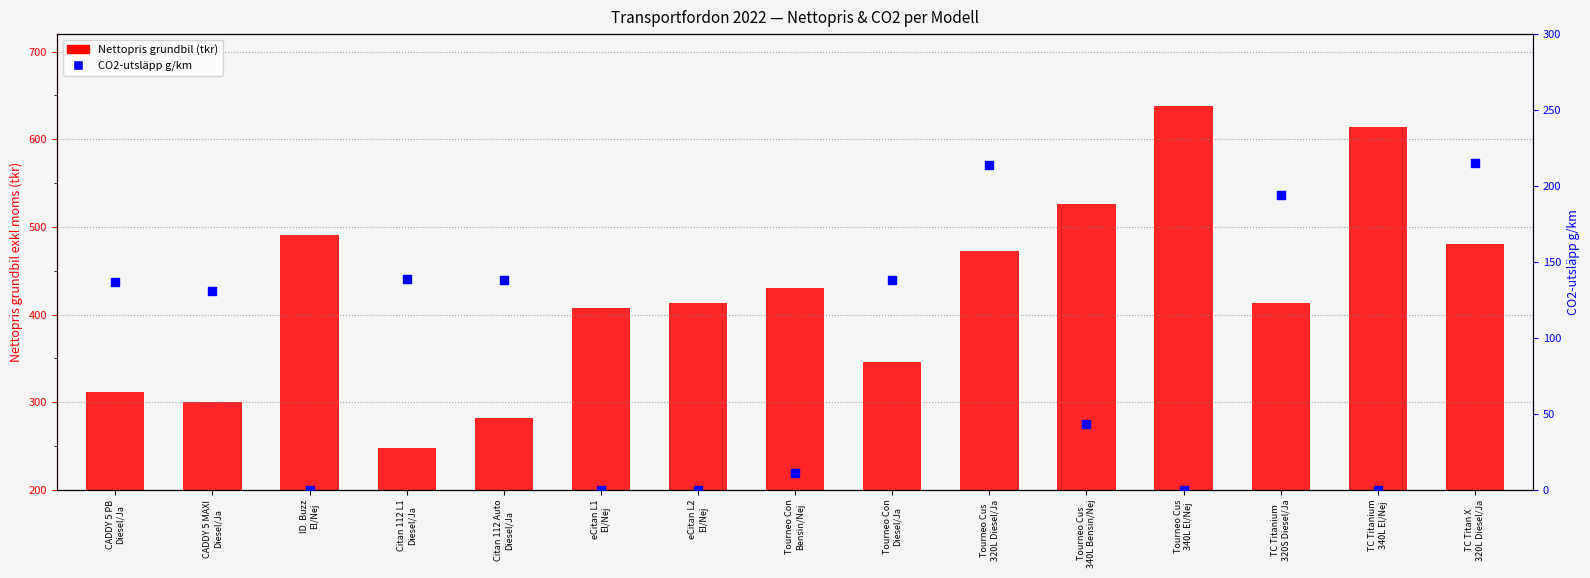

Is the value of CO2-utsläpp g/km at TC Titanium
340L El/Nej greater than the value of Nettopris grundbil (tkr) at CADDY 5 MAXI
Diesel/Ja?

No